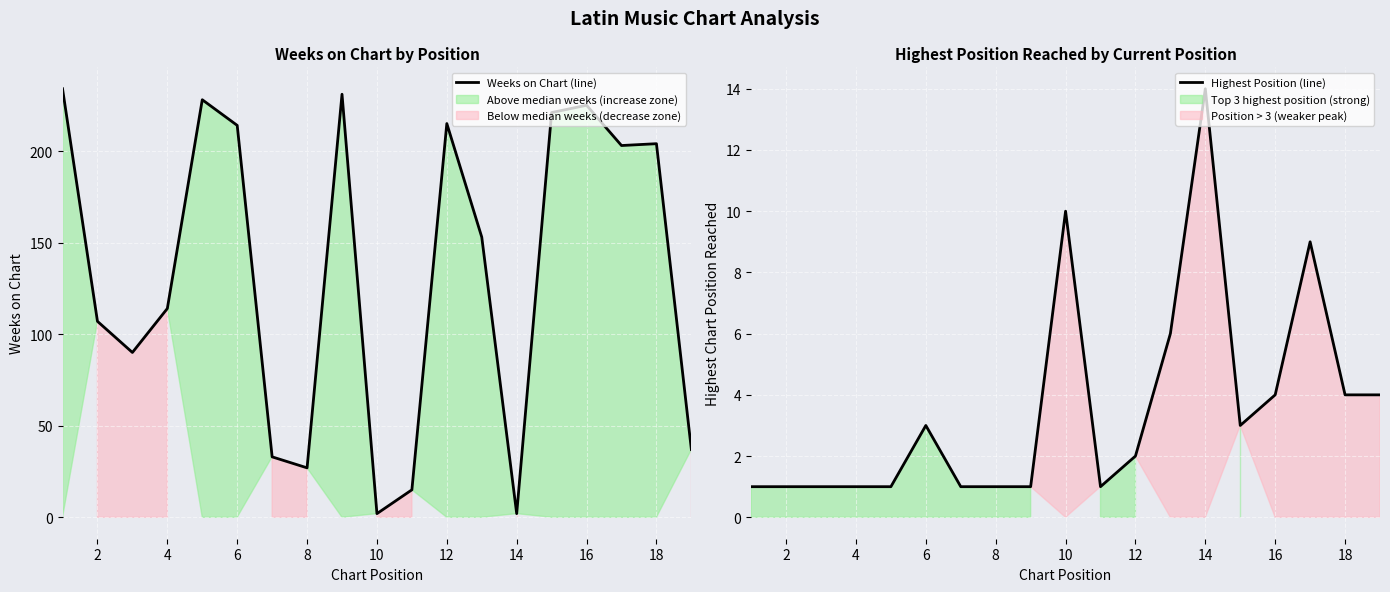

Rank the series by their average value, from lowest to highest.

Highest Position (line), Weeks on Chart (line)